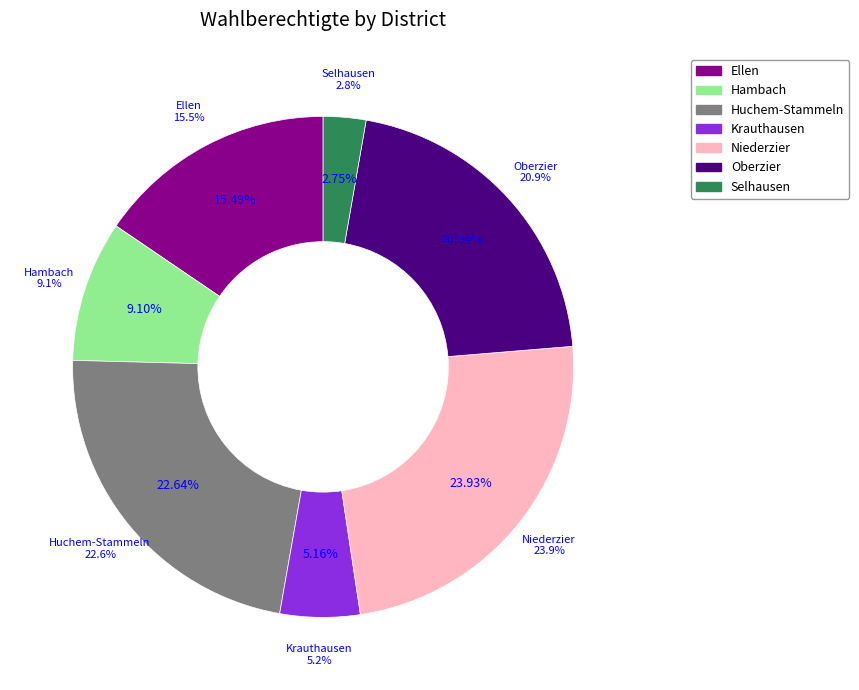

To the nearest percent, what is the combined percentage of Krauthausen and Selhausen?

8%